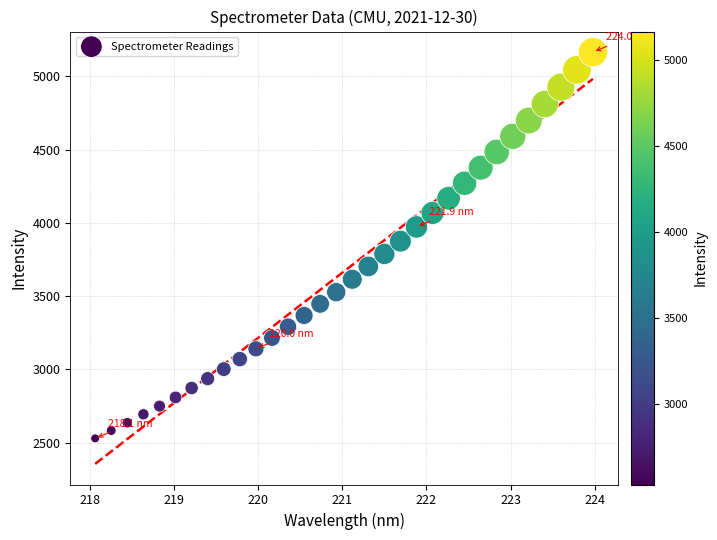

What is the range of X values (max minus min)?

5.9